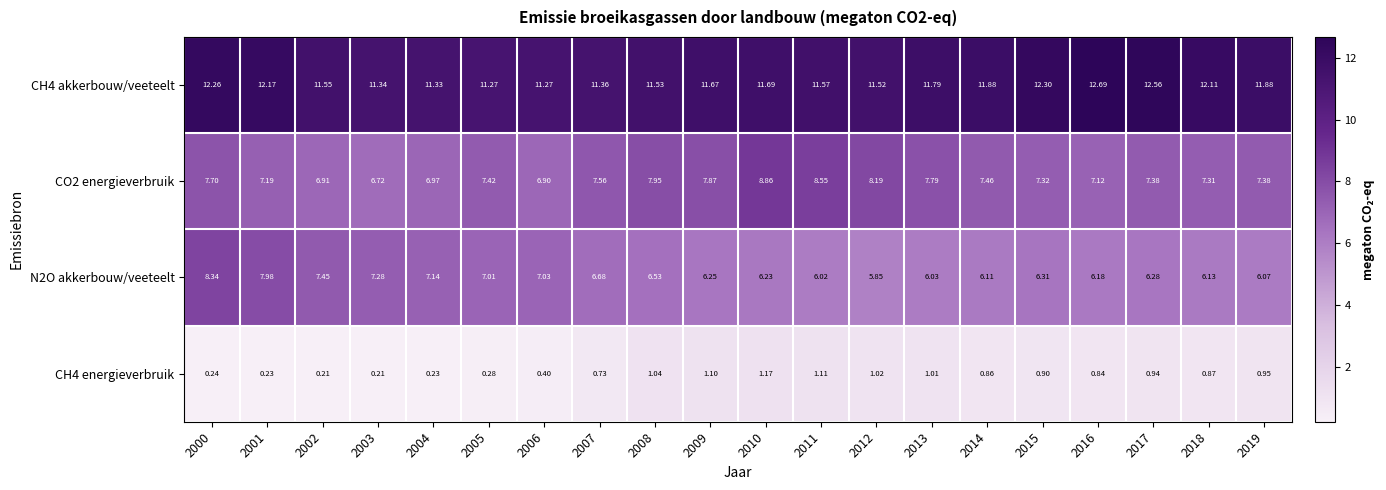

Which series changed the most between 2008 and 2019?

CO2 energieverbruik